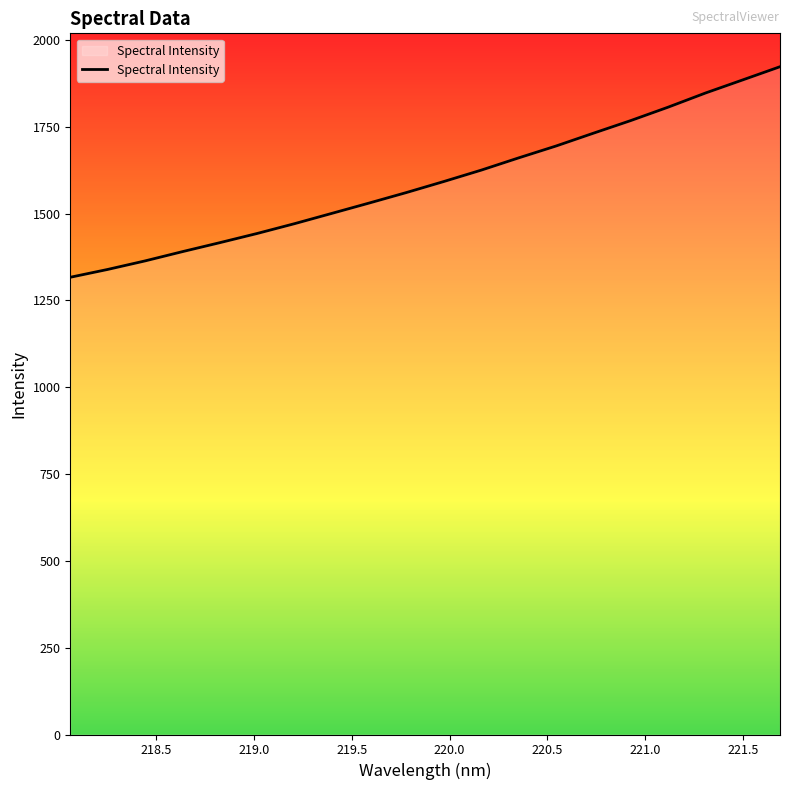

What is the difference between the maximum and minimum values?

606.3